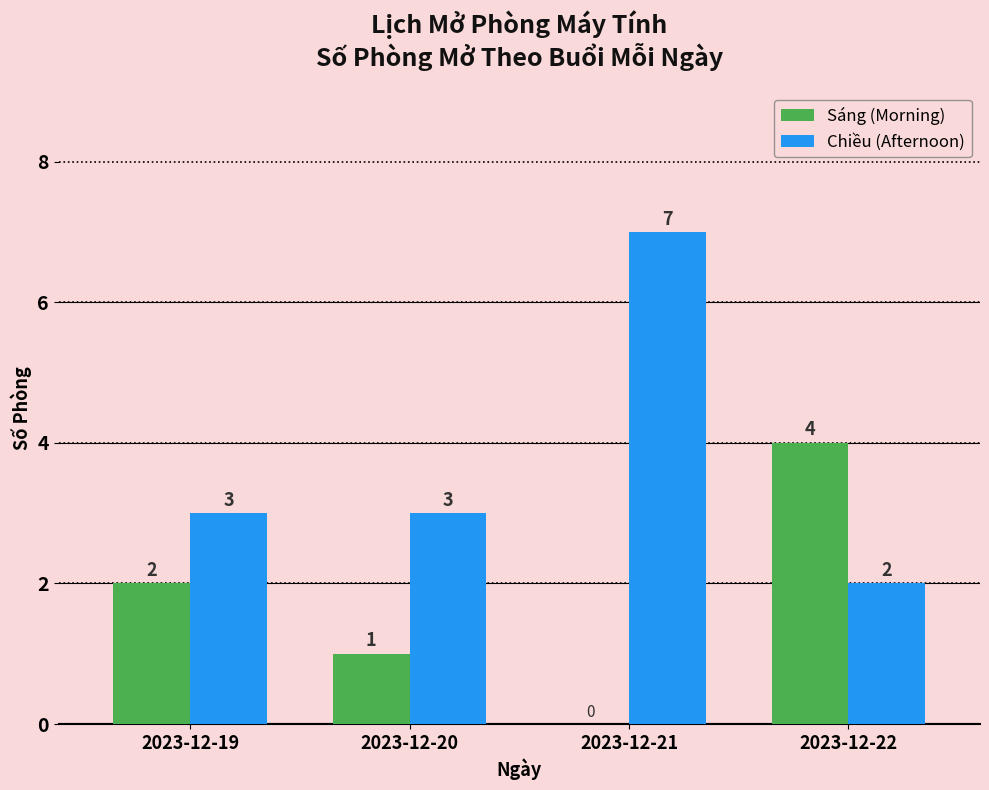

Reading left to right, extract all data points from this chart.

Sáng (Morning): 2023-12-19=2	2023-12-20=1	2023-12-21=0	2023-12-22=4
Chiều (Afternoon): 2023-12-19=3	2023-12-20=3	2023-12-21=7	2023-12-22=2